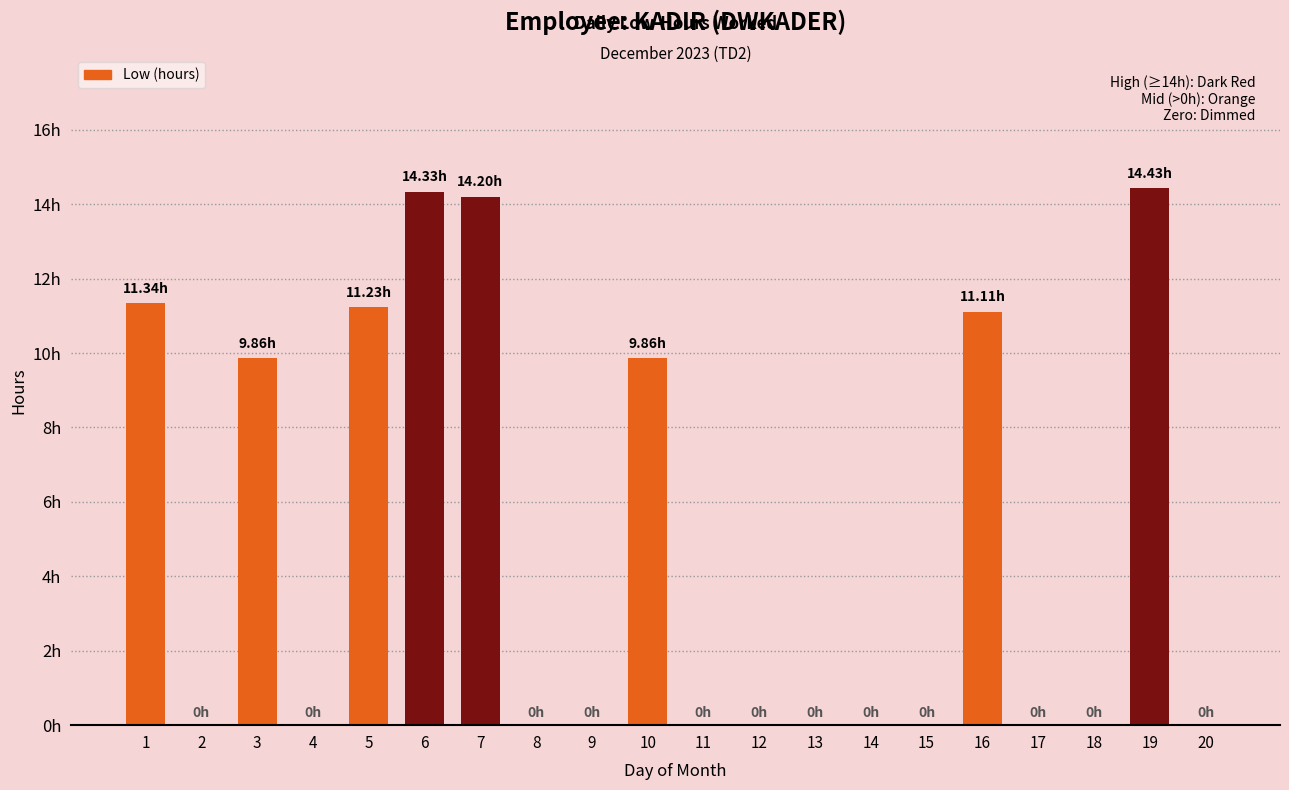

At which category does the chart reach its minimum across all series?

2